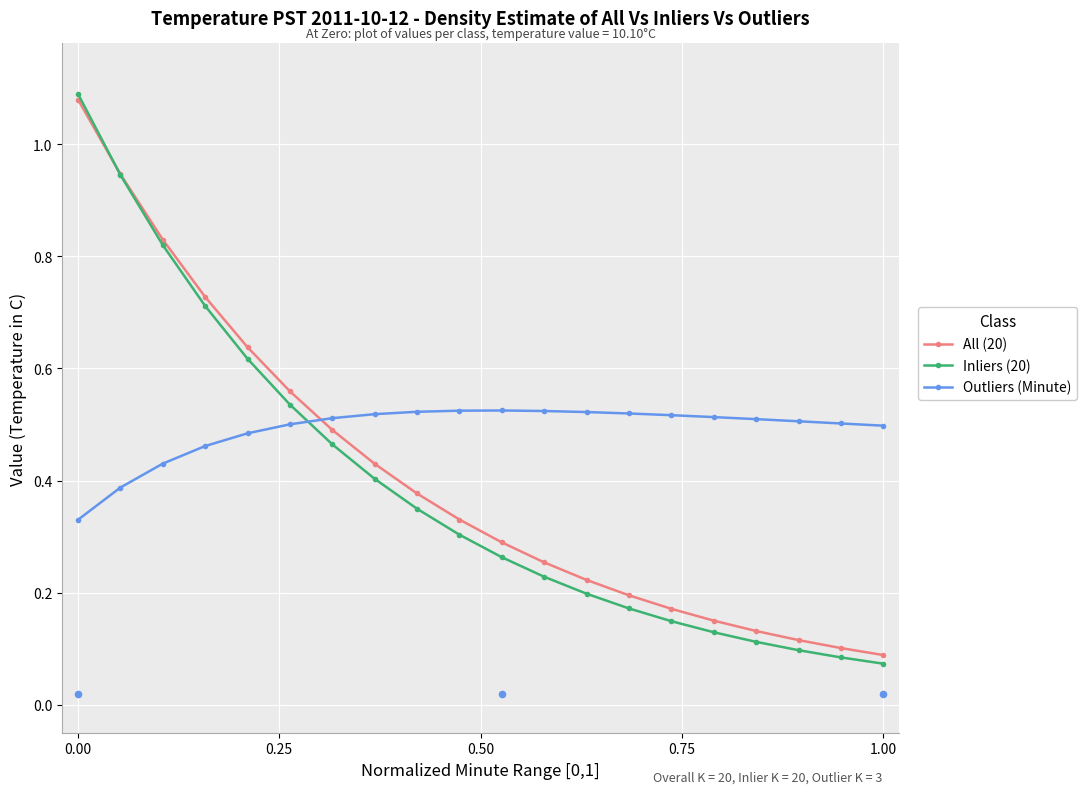

Which series has the largest total across all categories?

Outliers (Minute)